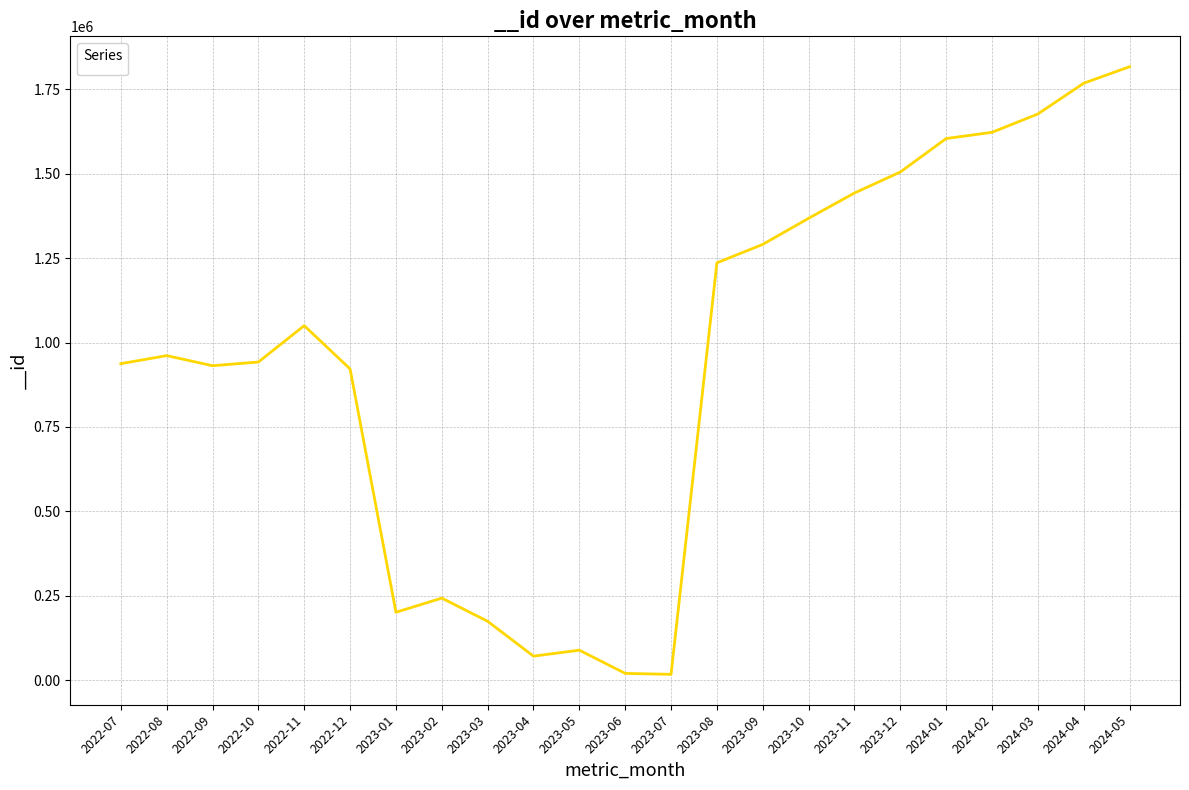

What is the difference between the maximum and minimum values?

1799884